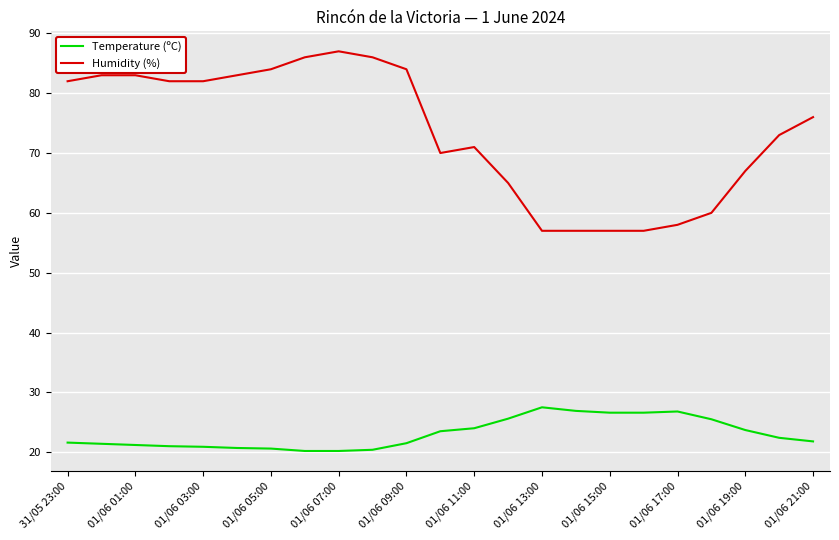

Which series has the largest total across all categories?

Humidity (%)